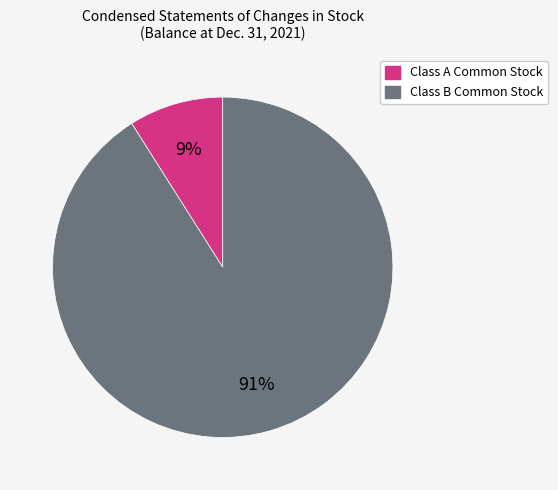

Rank the categories by value from lowest to highest.

Class A Common Stock, Class B Common Stock